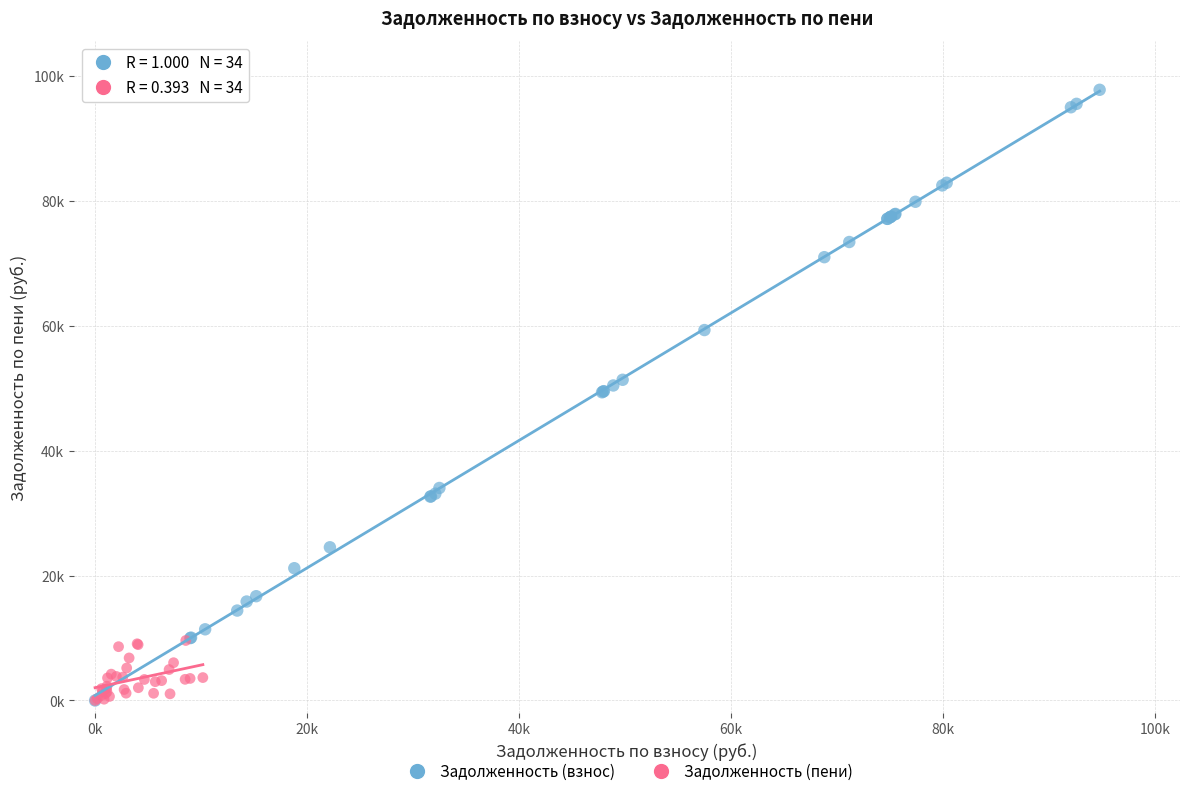

What are all the series names shown in the legend?

Задолженность (взнос), Задолженность (пени)